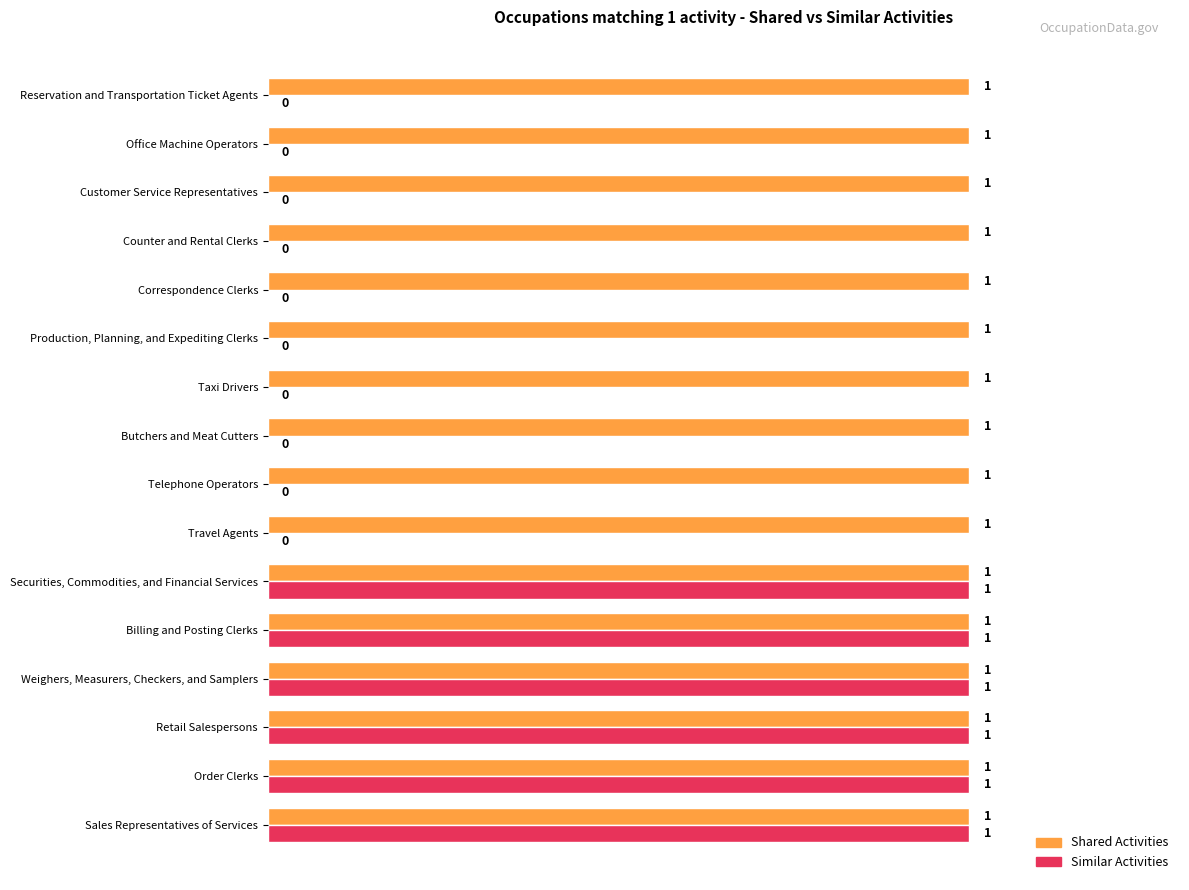

Which series has the largest total across all categories?

Shared Activities